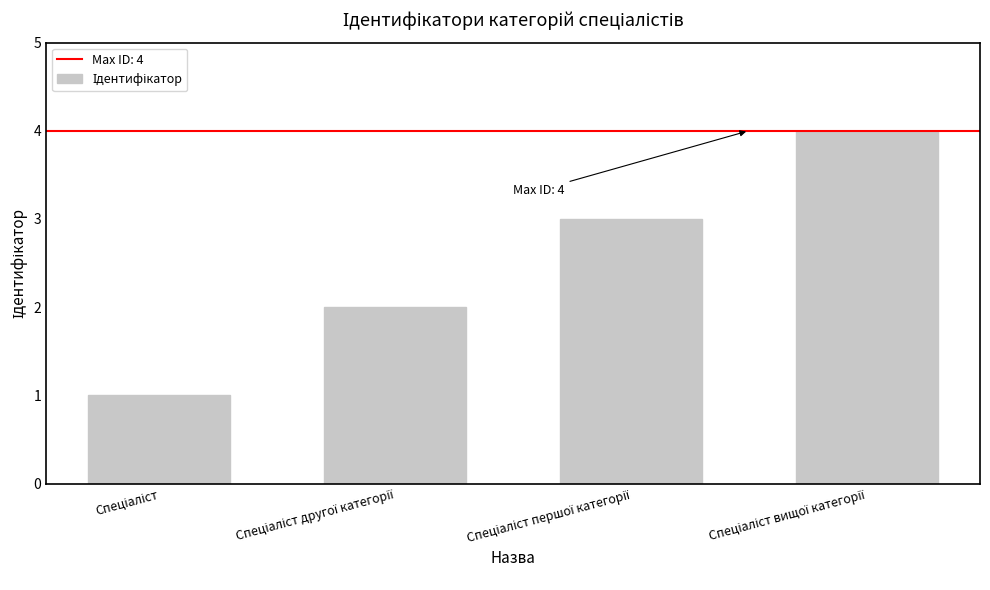

What is the greatest value displayed?

4